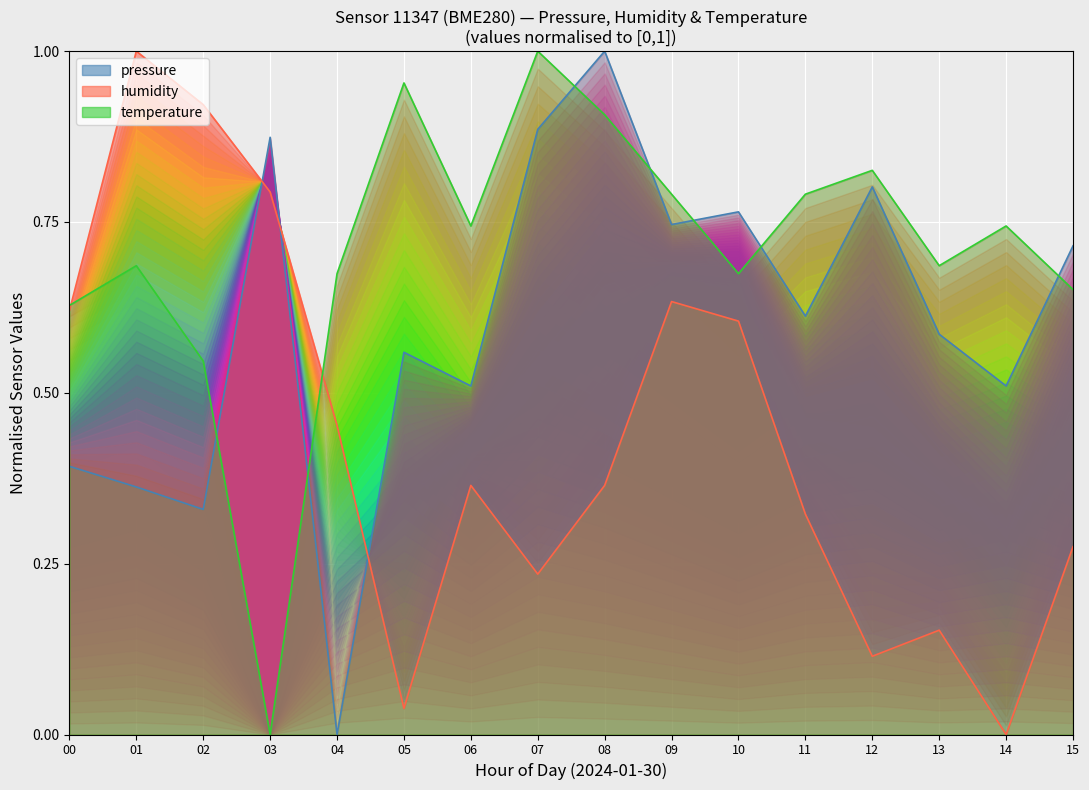

What is the average value of the temperature series?

0.7